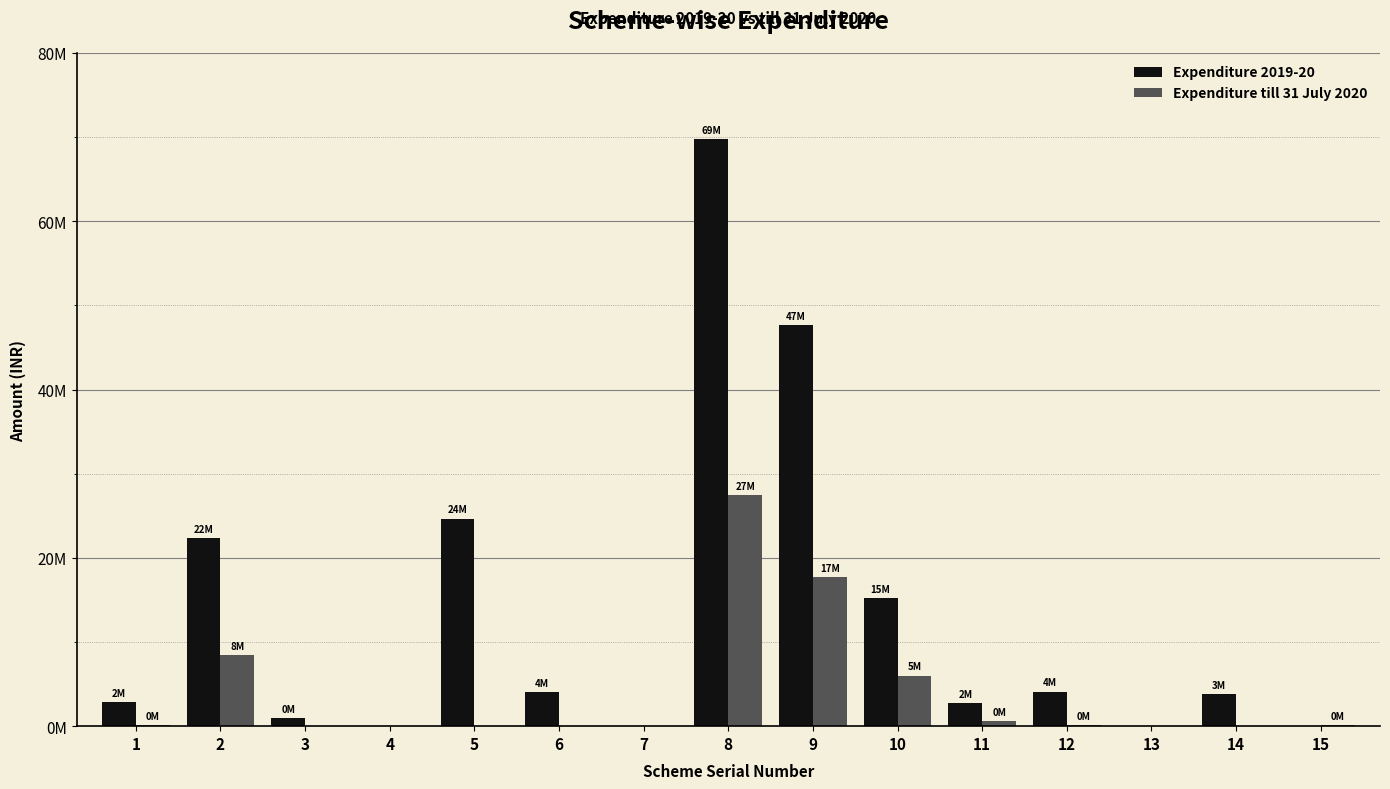

Are the bars horizontal?

No